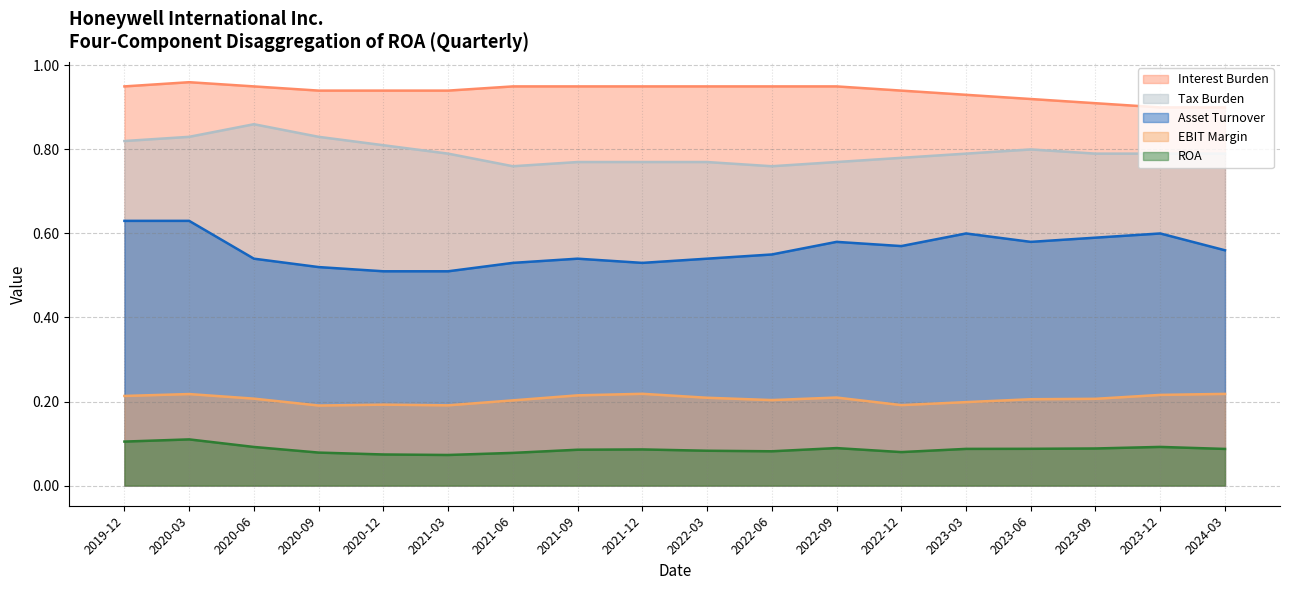

Reading left to right, what are all the values shown in this chart?

ROA: 0.1	0.1	0.1	0.1	0.1	0.1	0.1	0.1	0.1	0.1	0.1	0.1	0.1	0.1	0.1	0.1	0.1	0.1
EBIT Margin: 0.2	0.2	0.2	0.2	0.2	0.2	0.2	0.2	0.2	0.2	0.2	0.2	0.2	0.2	0.2	0.2	0.2	0.2
Asset Turnover: 0.6	0.6	0.5	0.5	0.5	0.5	0.5	0.5	0.5	0.5	0.6	0.6	0.6	0.6	0.6	0.6	0.6	0.6
Tax Burden: 0.8	0.8	0.9	0.8	0.8	0.8	0.8	0.8	0.8	0.8	0.8	0.8	0.8	0.8	0.8	0.8	0.8	0.8
Interest Burden: 0.9	1.0	0.9	0.9	0.9	0.9	0.9	0.9	0.9	0.9	0.9	0.9	0.9	0.9	0.9	0.9	0.9	0.9